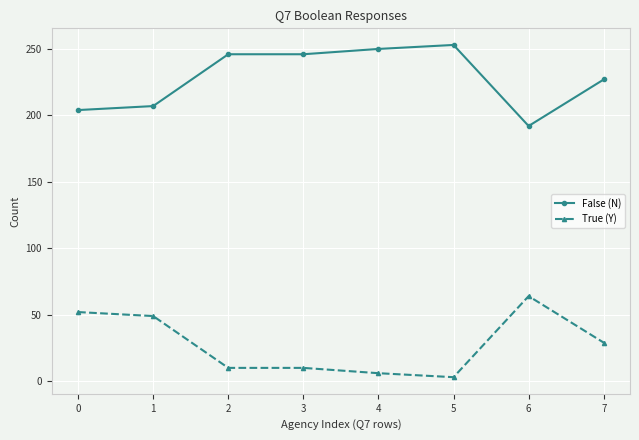

True or false: True (Y) and False (N) intersect in this chart.

False